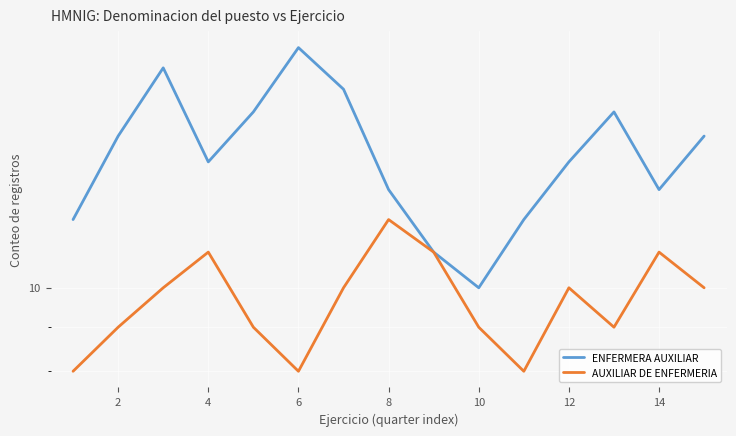

Where does the ENFERMERA AUXILIAR series first go above 14?

2